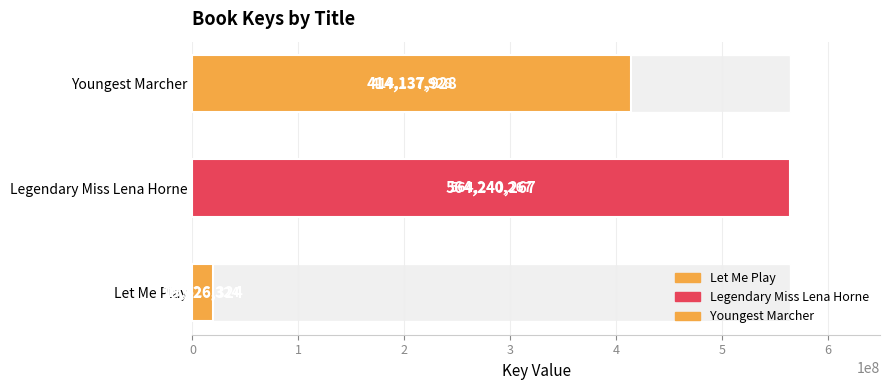

The value at 0 is 30861127. True or false?

False